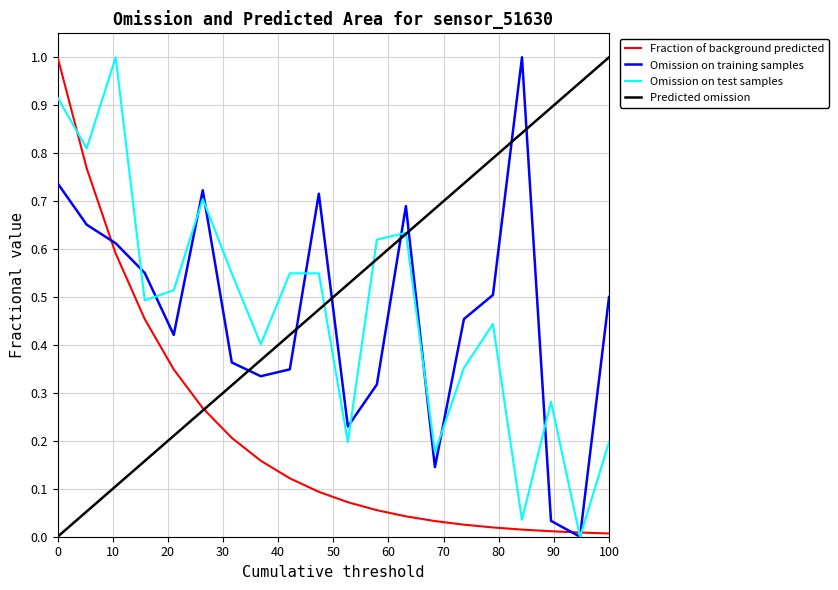

Does the chart display data point markers on the line(s)?

No